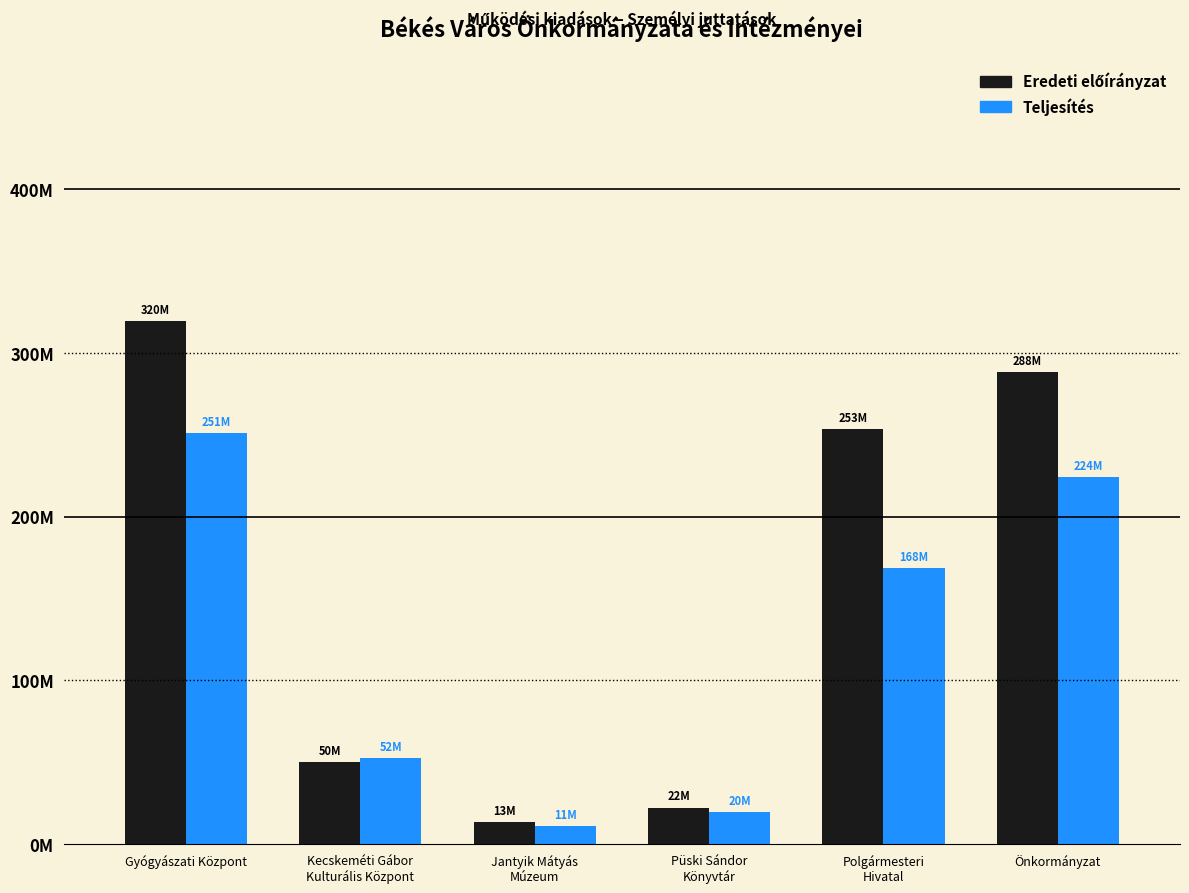

The value of Teljesítés at Gyógyászati Központ is 120121649. True or false?

False